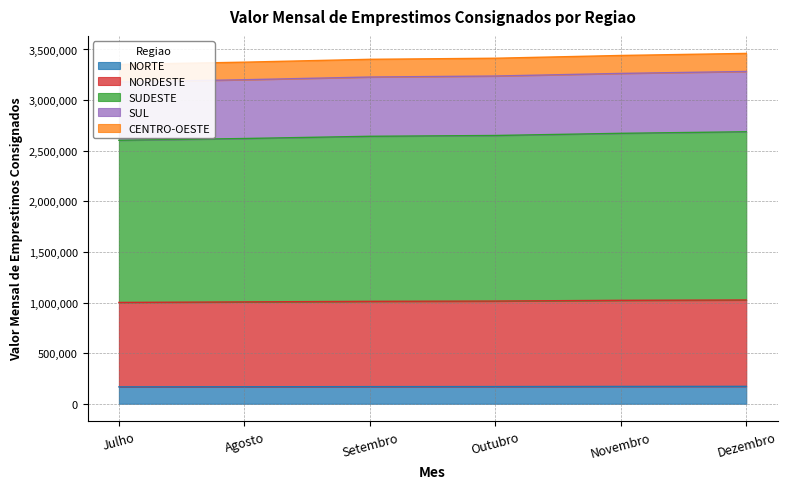

What is the lowest value of the NORTE series?

166913